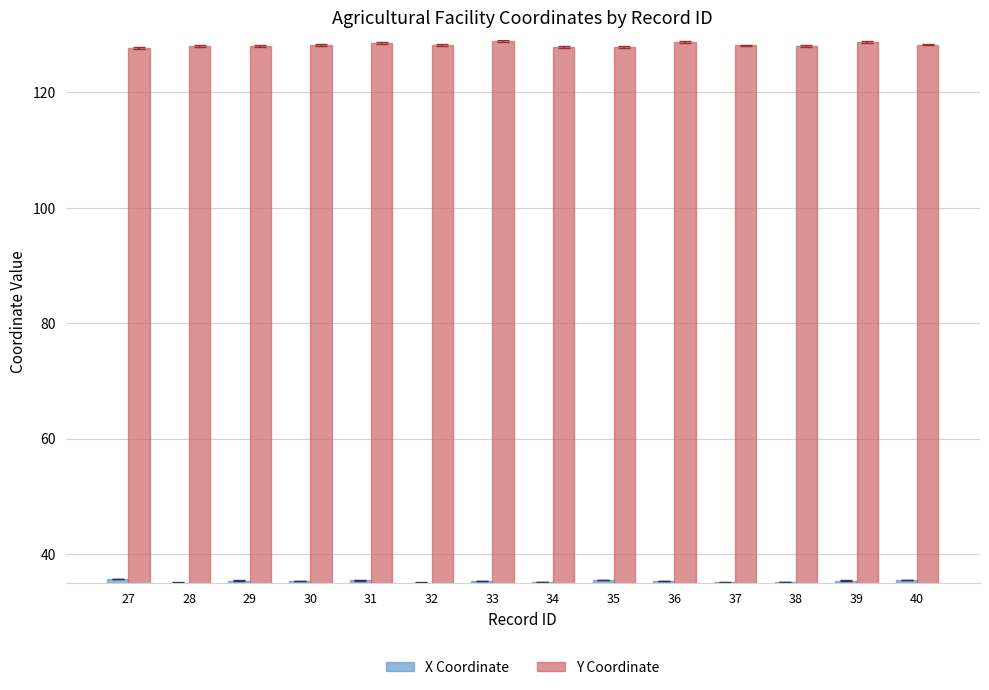

Rank the series by their maximum value, from highest to lowest.

Y Coordinate, X Coordinate